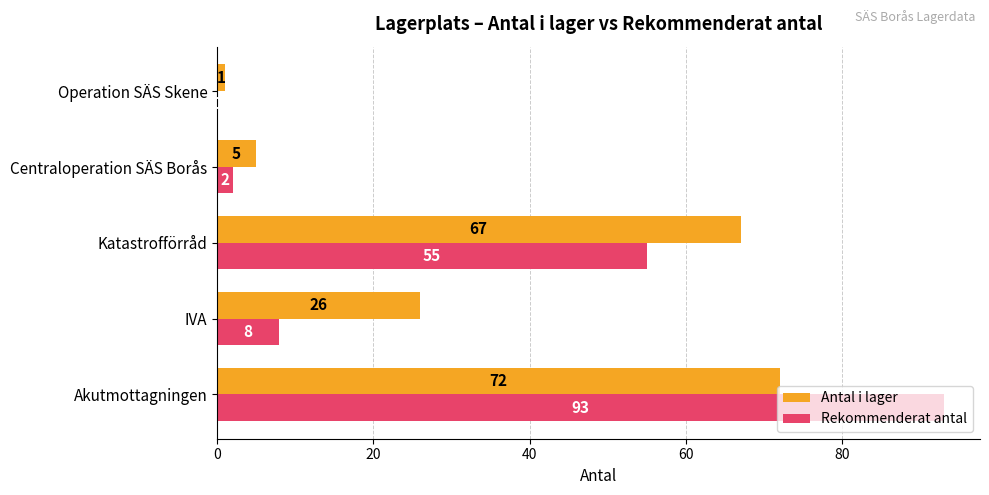

How many categories are shown in the chart?

5